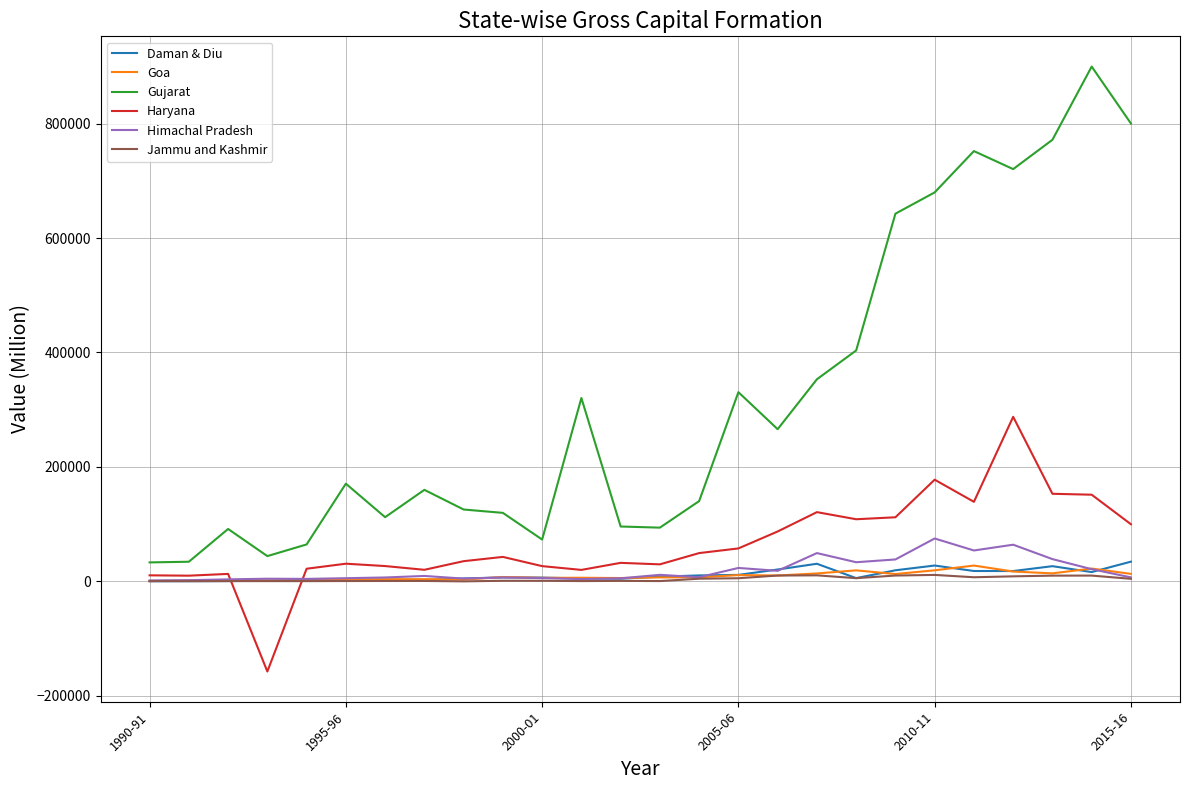

Does the chart display data point markers on the line(s)?

No